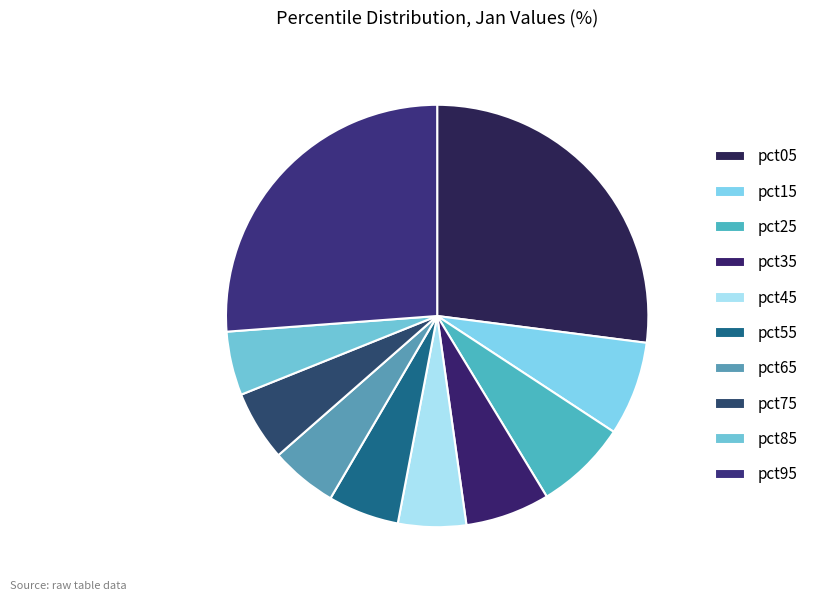

The pct25 slice represents 7% of the pie. True or false?

True